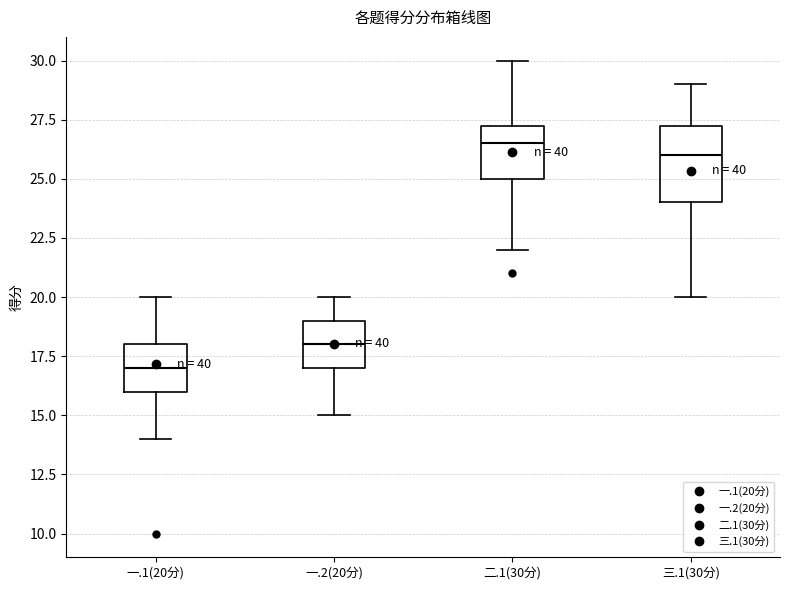

Where is the lower edge of the box for 三.1(30分) on the y-axis? The values are not printed on the chart, so give them approximately, as read against the axis.

24.0